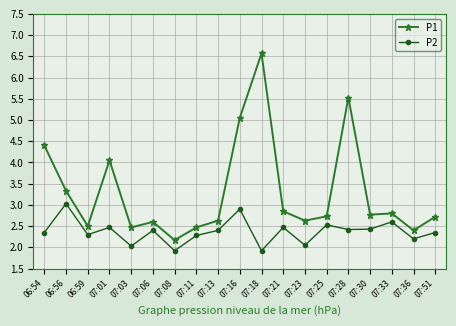

How many distinct data groups are displayed?

2